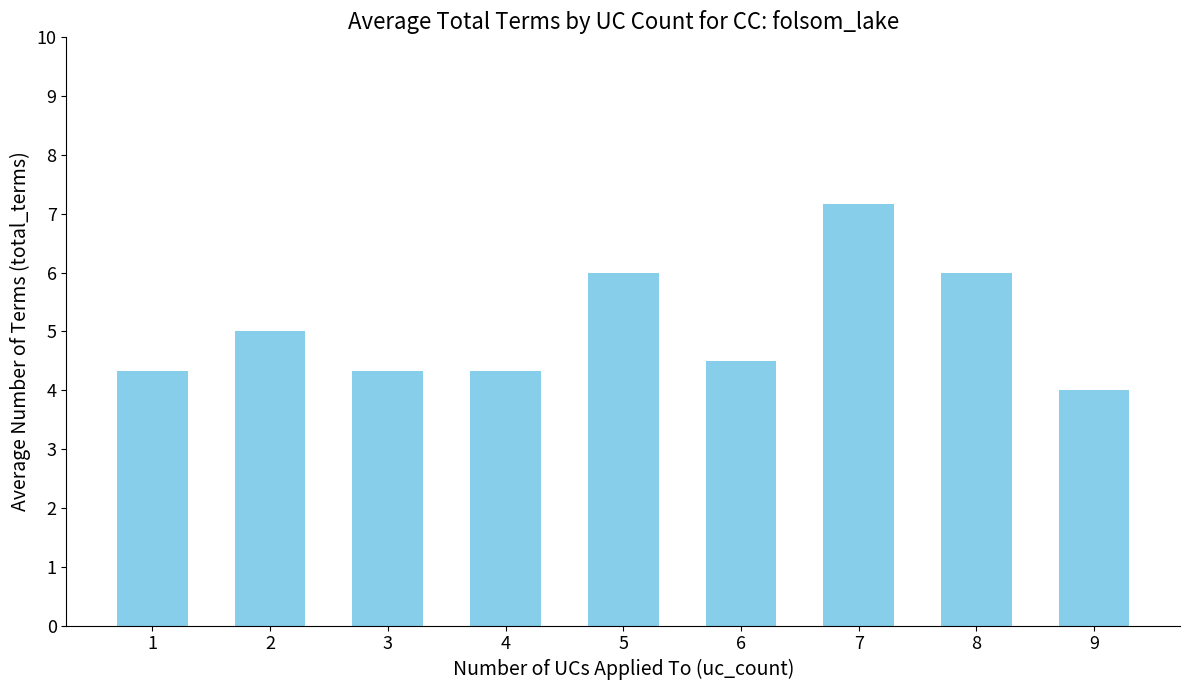

Which has a higher value, 3 or 7?

7